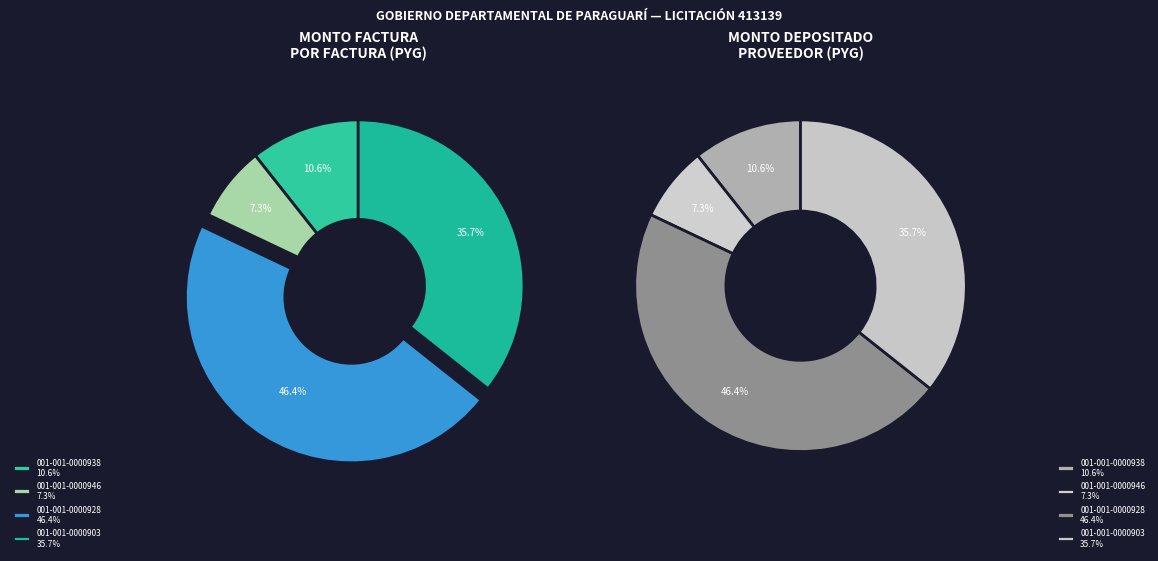

What is the smallest slice in the pie chart?

001-001-0000946